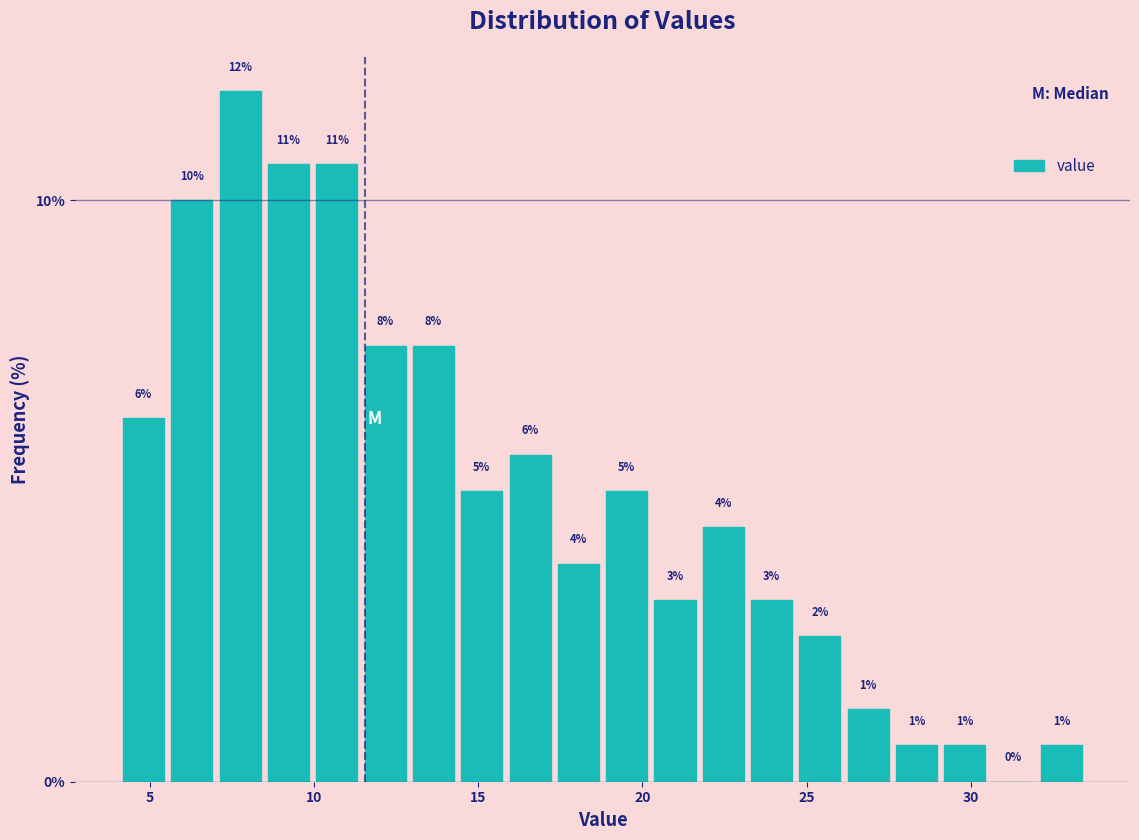

Around what value on the x-axis is the tallest bar? Give the approximate position of its centre, as read against the axis.

7.5